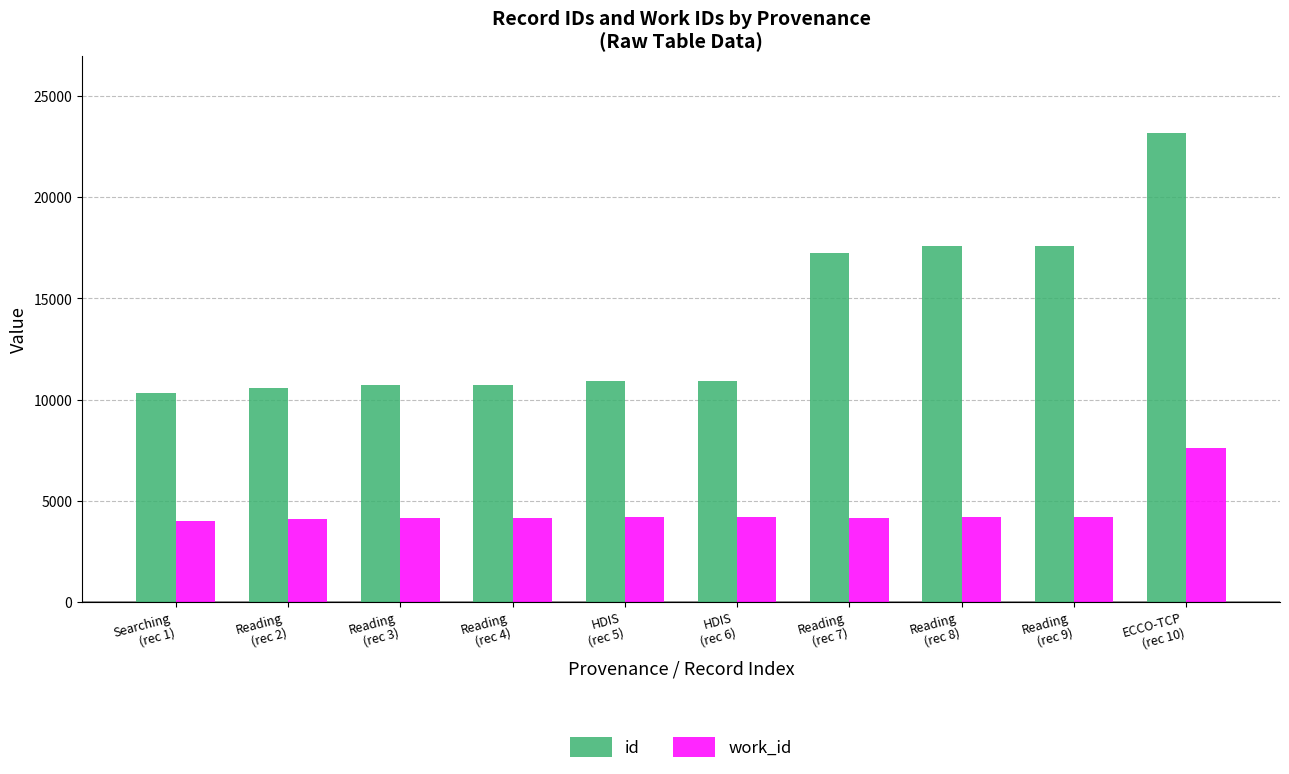

What is the difference between the second highest and second lowest values in the id series?

7043